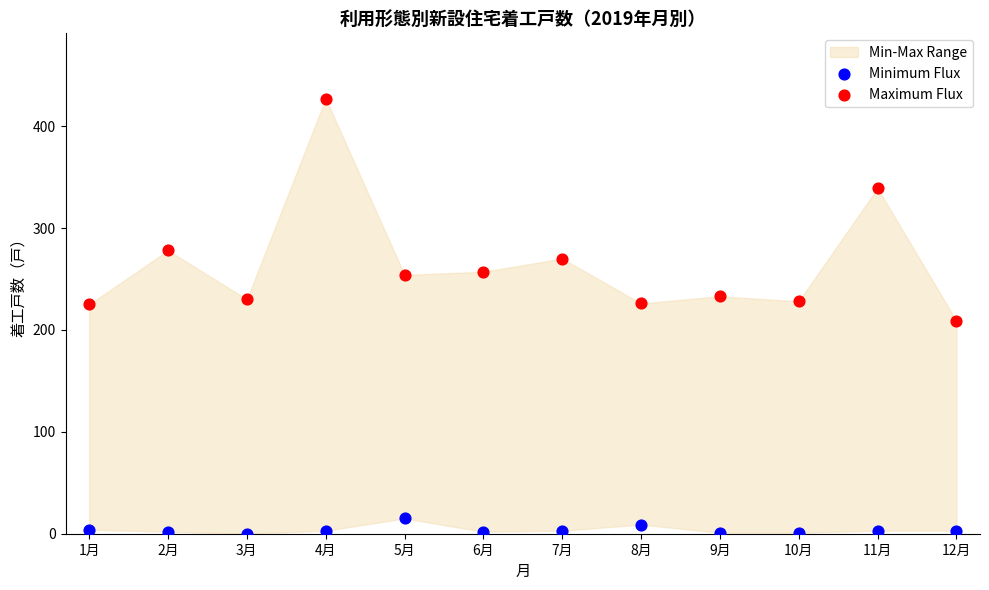

Which series has the widest spread of Y values?

Maximum Flux